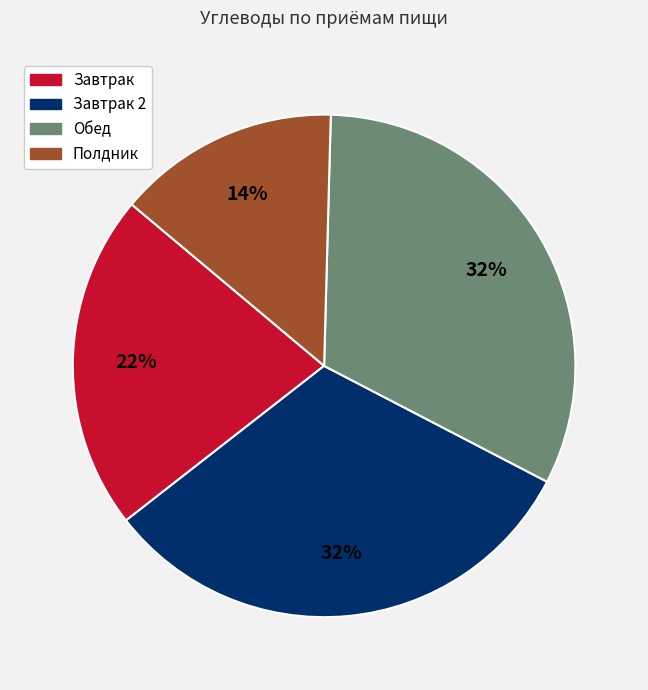

Which category has the smallest portion of the pie?

Полдник